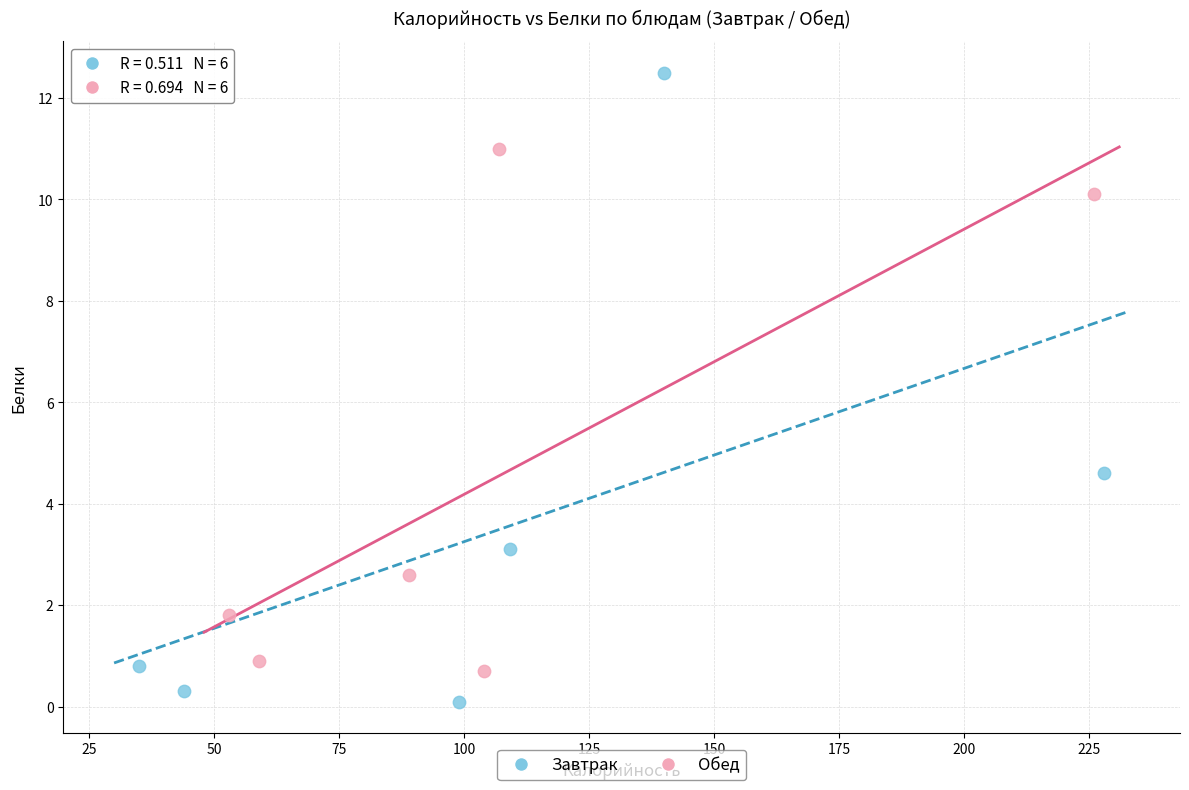

Which series reaches the minimum Y coordinate?

Завтрак